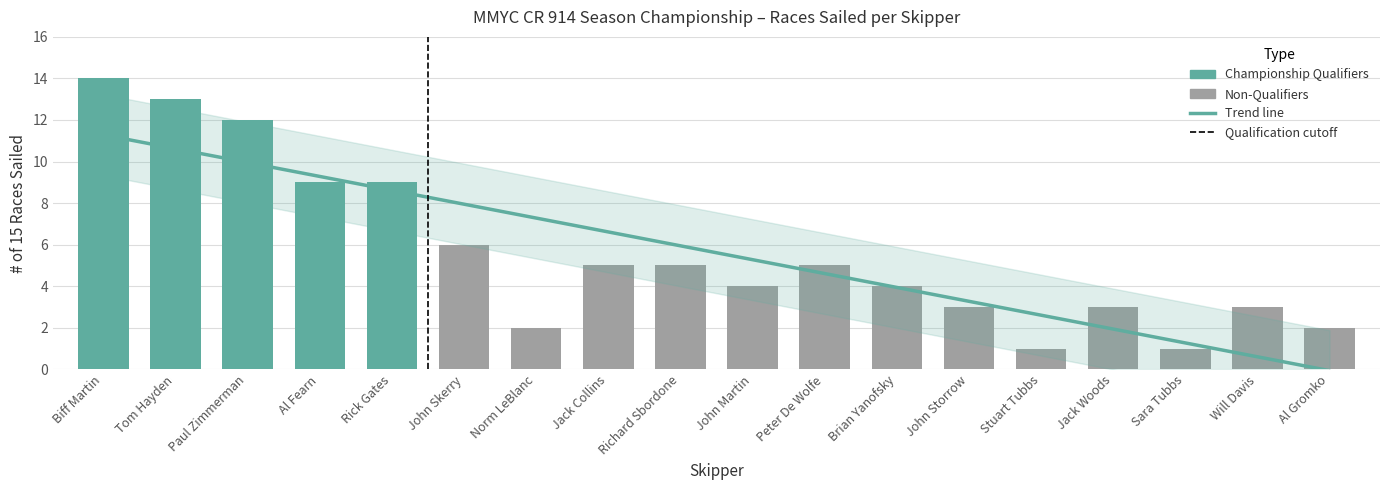

Reading left to right, what are all the values shown in this chart?

Biff Martin=14	Tom Hayden=13	Paul Zimmerman=12	Al Fearn=9	Rick Gates=9	John Skerry=6	Norm LeBlanc=2	Jack Collins=5	Richard Sbordone=5	John Martin=4	Peter De Wolfe=5	Brian Yanofsky=4	John Storrow=3	Stuart Tubbs=1	Jack Woods=3	Sara Tubbs=1	Will Davis=3	Al Gromko=2